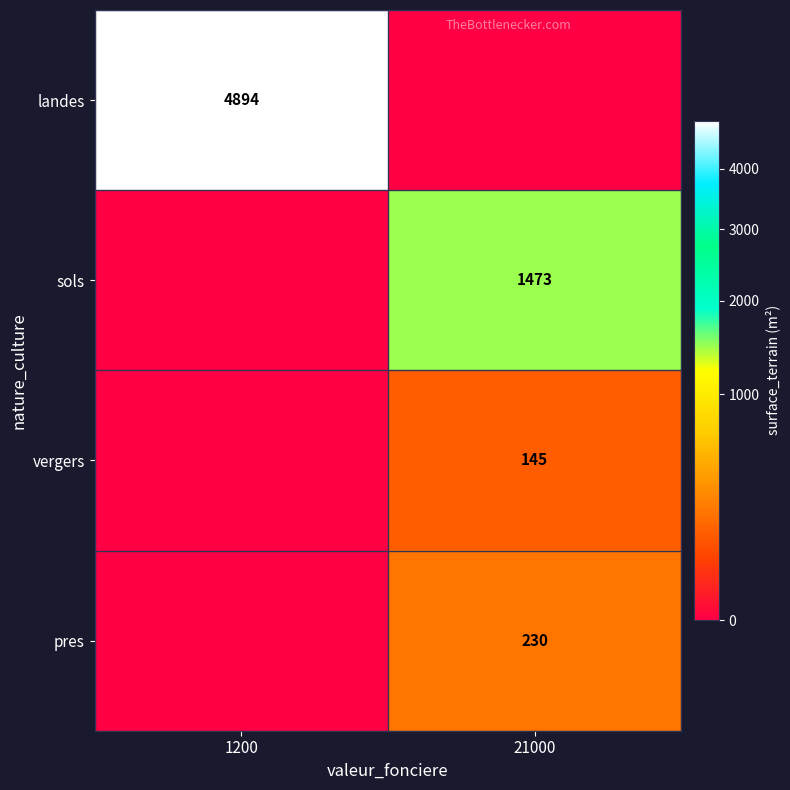

True or false: sols has a value of 1473 at 21000.

True